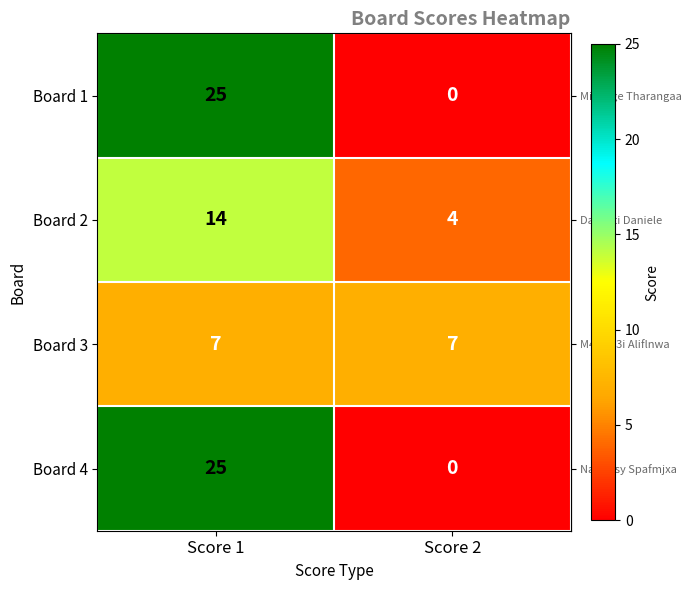

What is the difference between the Board 1 values at Score 2 and Score 1?

25